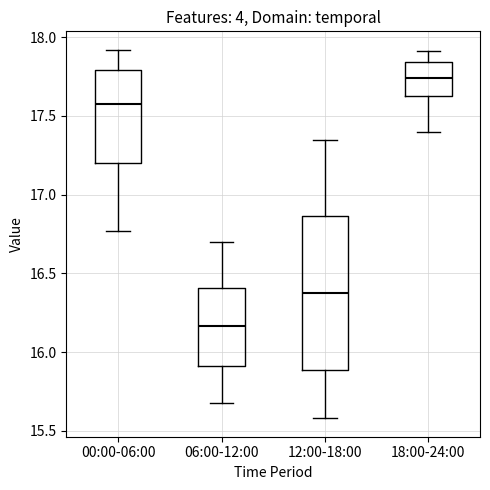

Reading left to right, read every box against the y-axis: the position of its median line, the range the box covers, and the ends of its whiskers. The values are not printed on the chart, so give them approximately, as read against the axis.

00:00-06:00: median 17.60, box 17.20 to 17.80, whiskers 16.75 to 17.90
06:00-12:00: median 16.15, box 15.90 to 16.40, whiskers 15.70 to 16.70
12:00-18:00: median 16.40, box 15.90 to 16.85, whiskers 15.60 to 17.35
18:00-24:00: median 17.75, box 17.65 to 17.85, whiskers 17.40 to 17.90